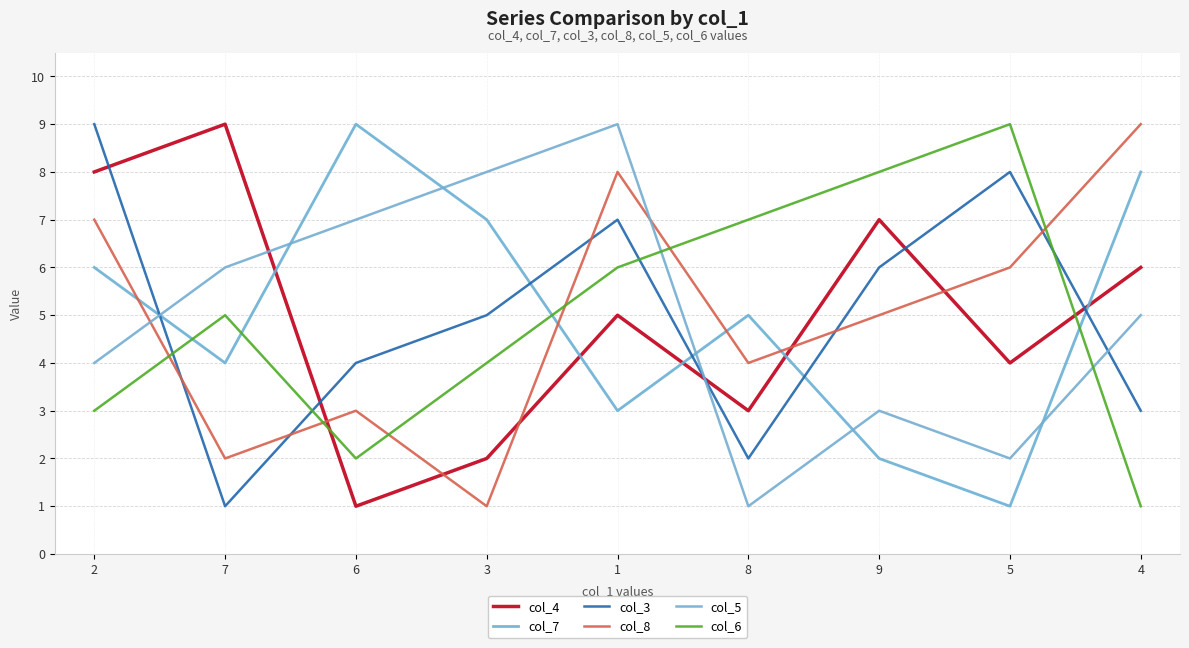

True or false: col_8 has more than 0 points higher than both neighbors.

True